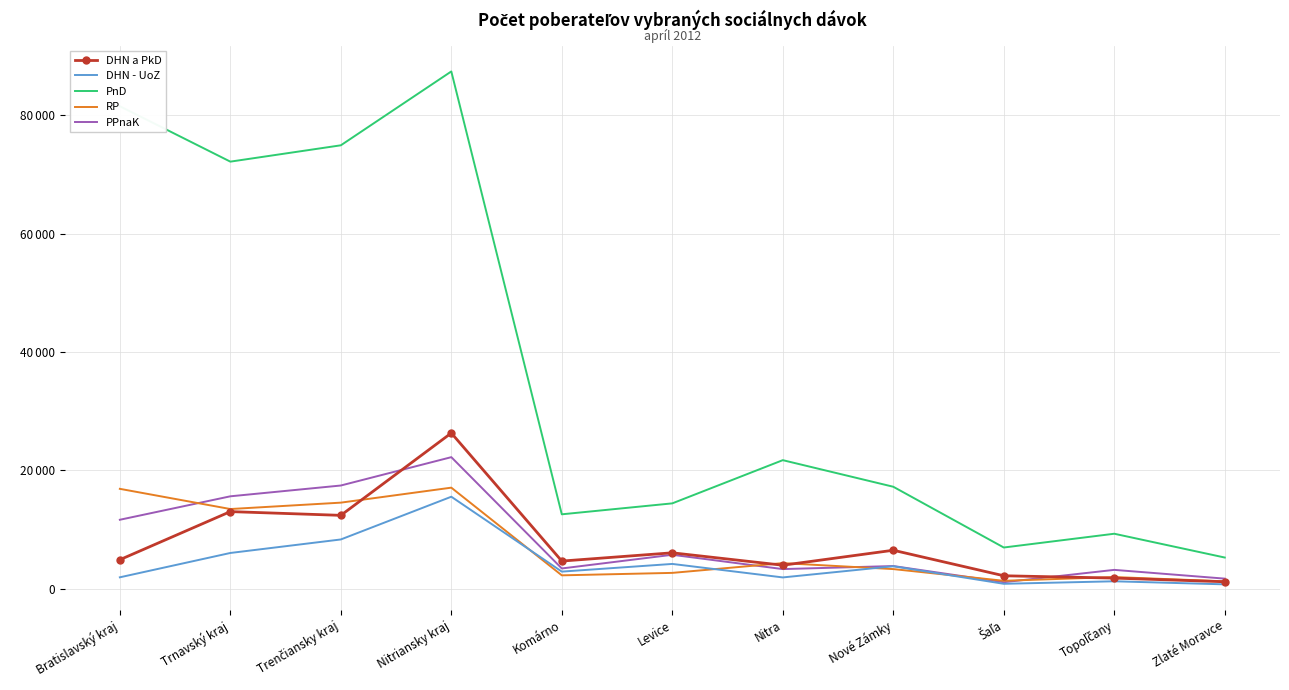

What are all the series names shown in the legend?

DHN a PkD, DHN - UoZ, PnD, RP, PPnaK